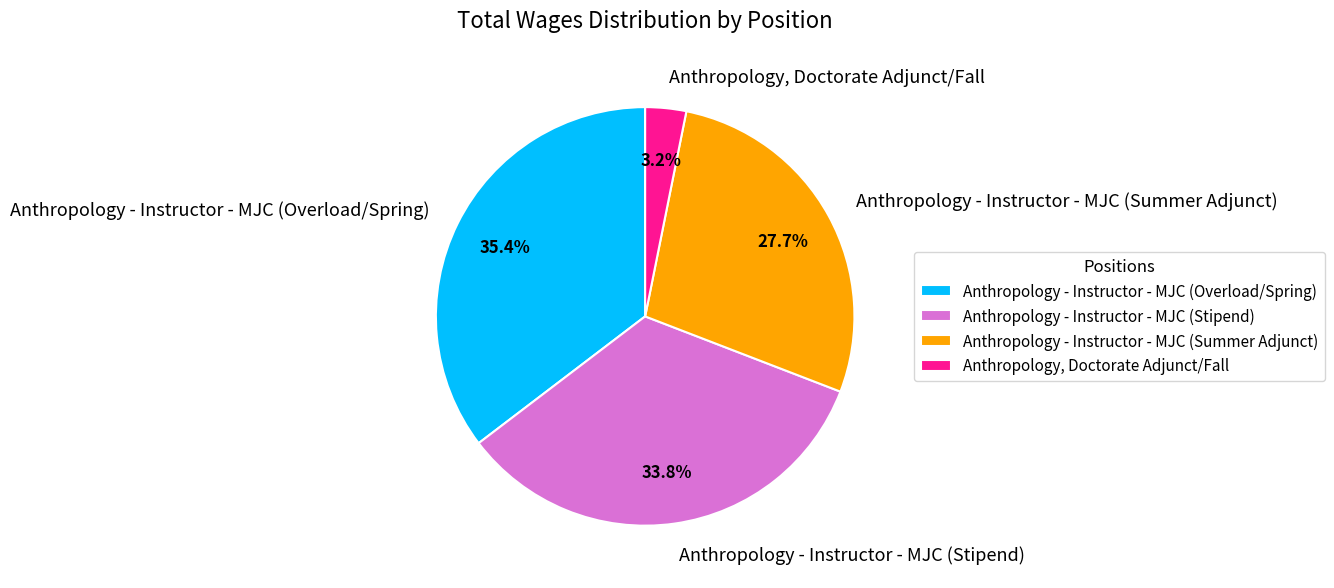

Is it true that Anthropology - Instructor - MJC (Summer Adjunct) is 33% of the pie?

False